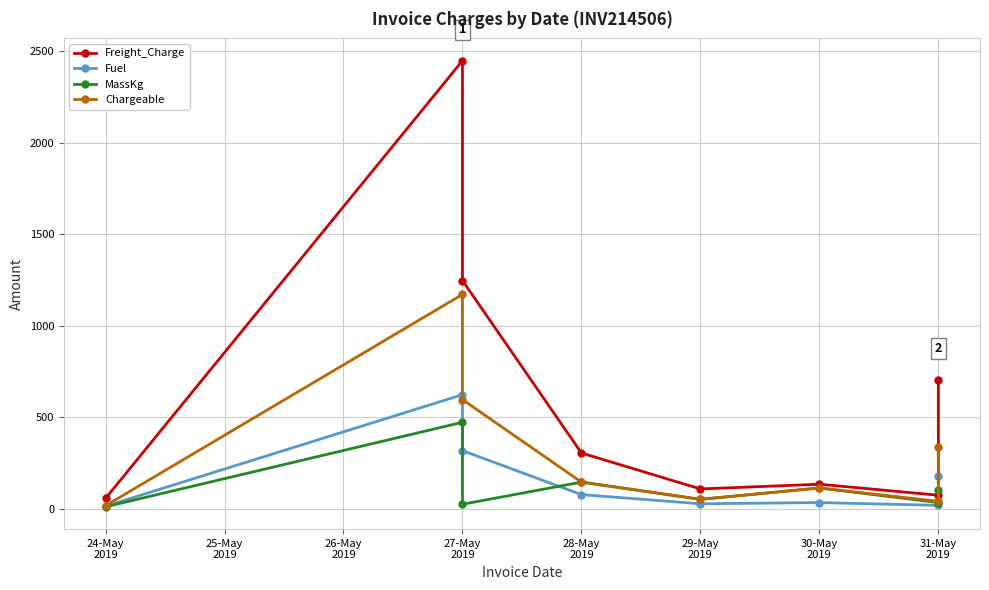

True or false: Freight_Charge and Fuel intersect in this chart.

False